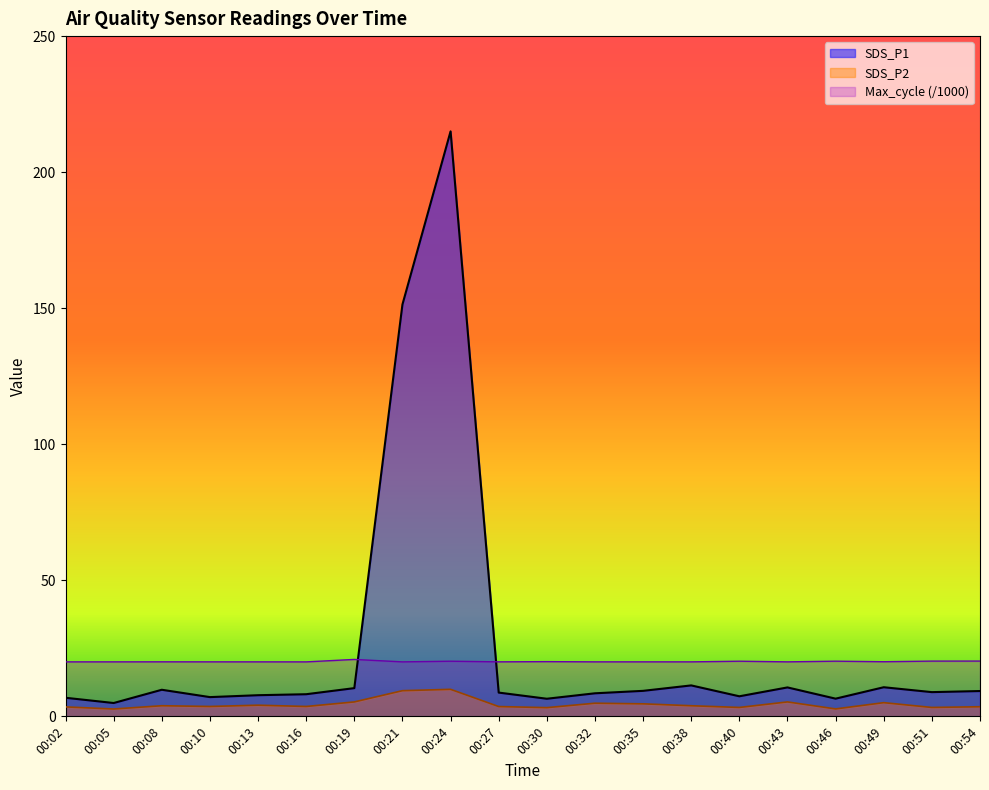

What is the sum of the SDS_P1 values at 00:19 and 00:24?

225.4